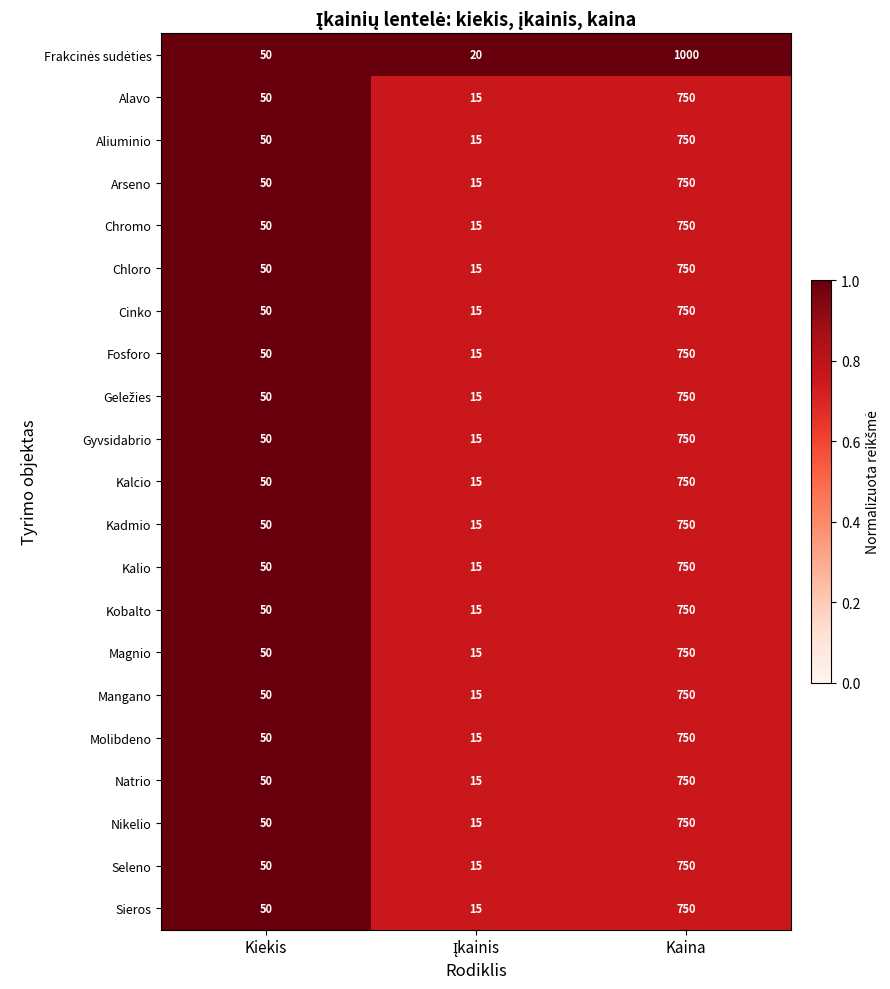

What is the total value across all series at Kiekis?

1050